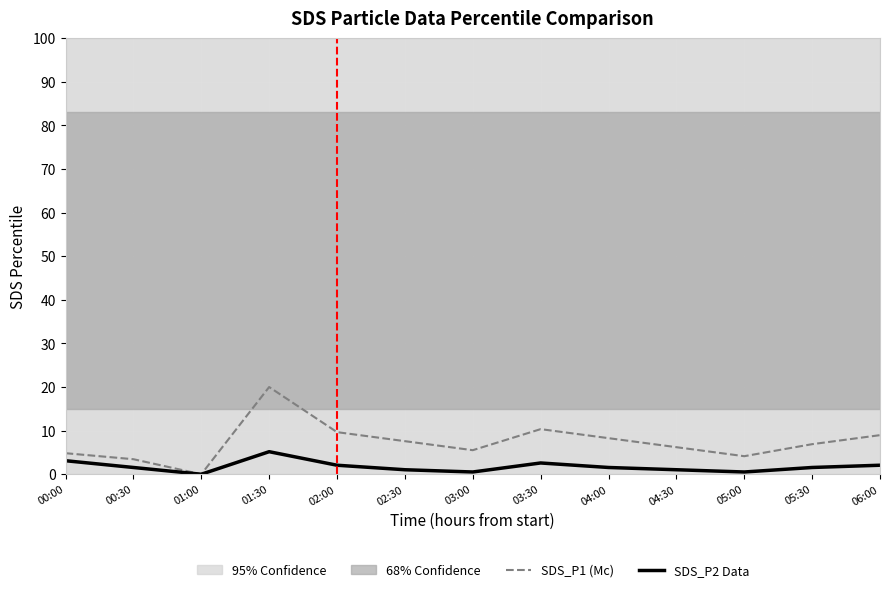

How many values in the SDS_P2 Data series are below 1?

3